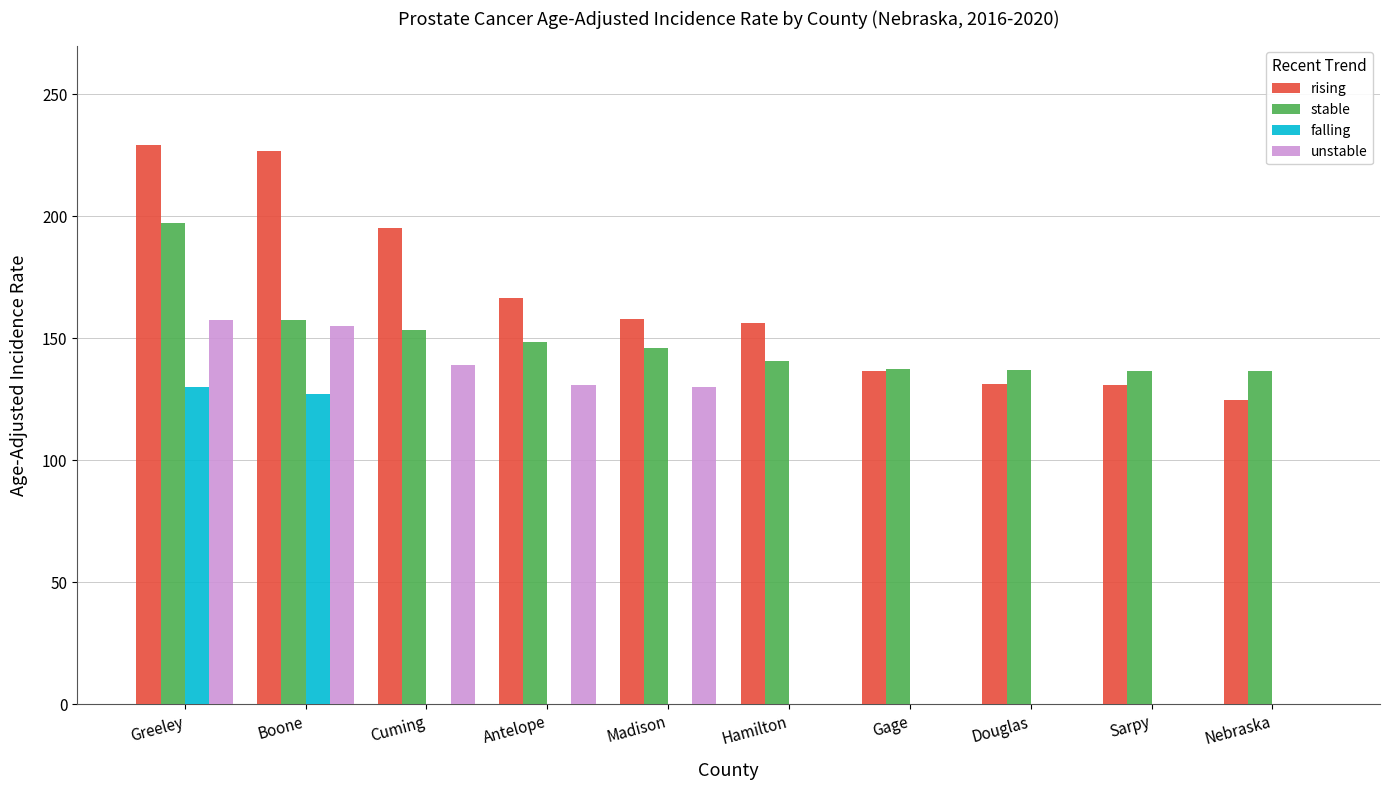

At which label does unstable reach its peak?

Greeley